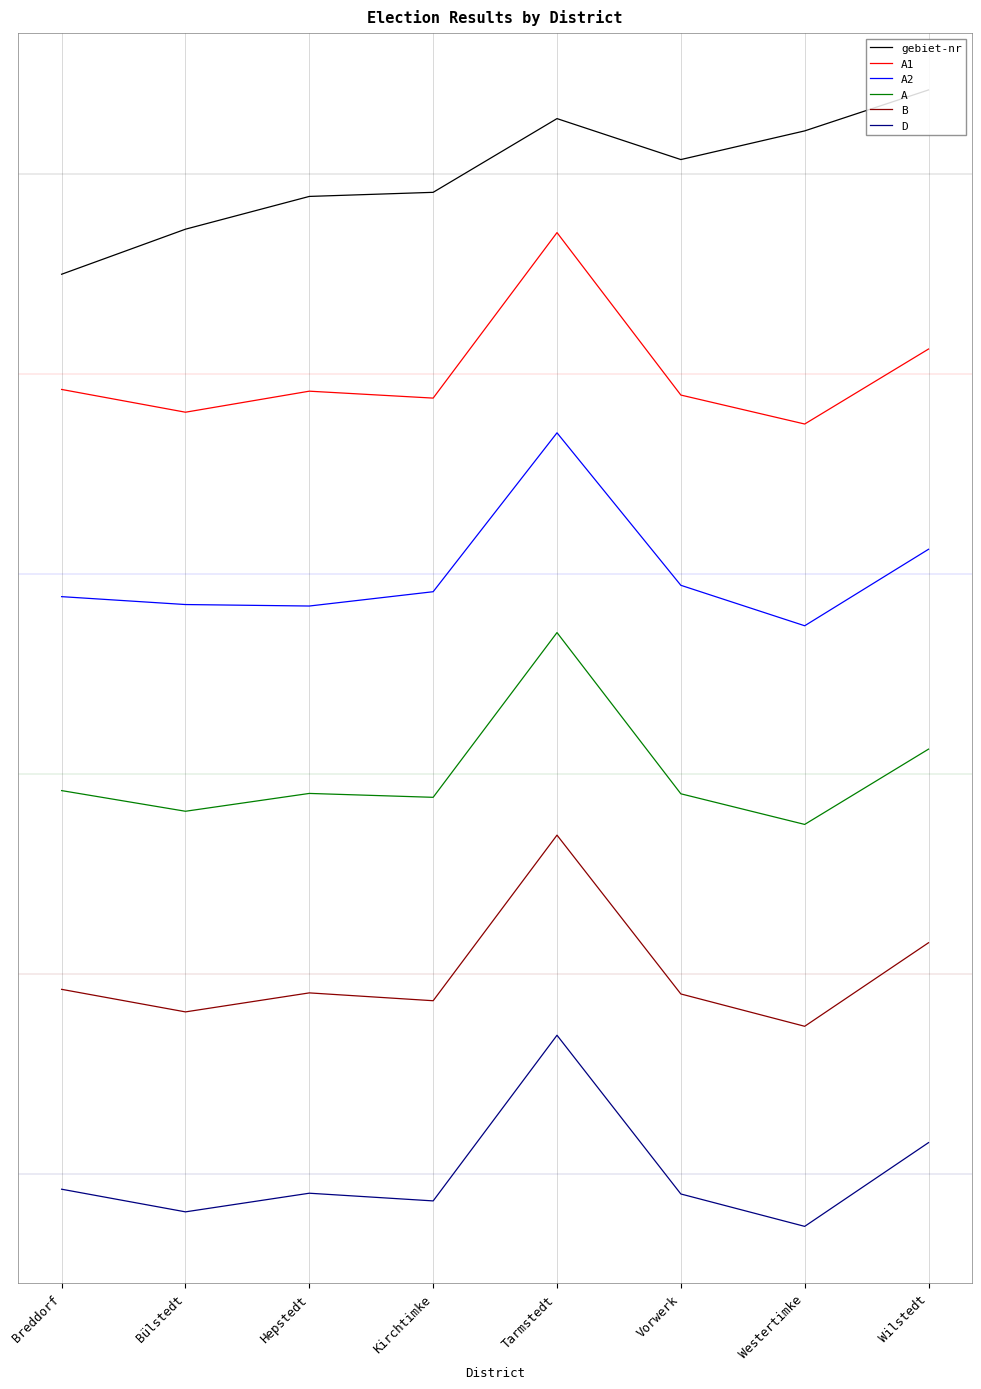

What are all the series names shown in the legend?

gebiet-nr, A1, A2, A, B, D